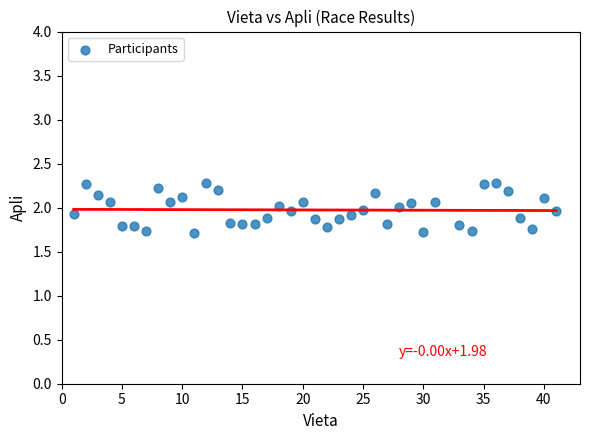

What is the range of X values (max minus min)?

40.0